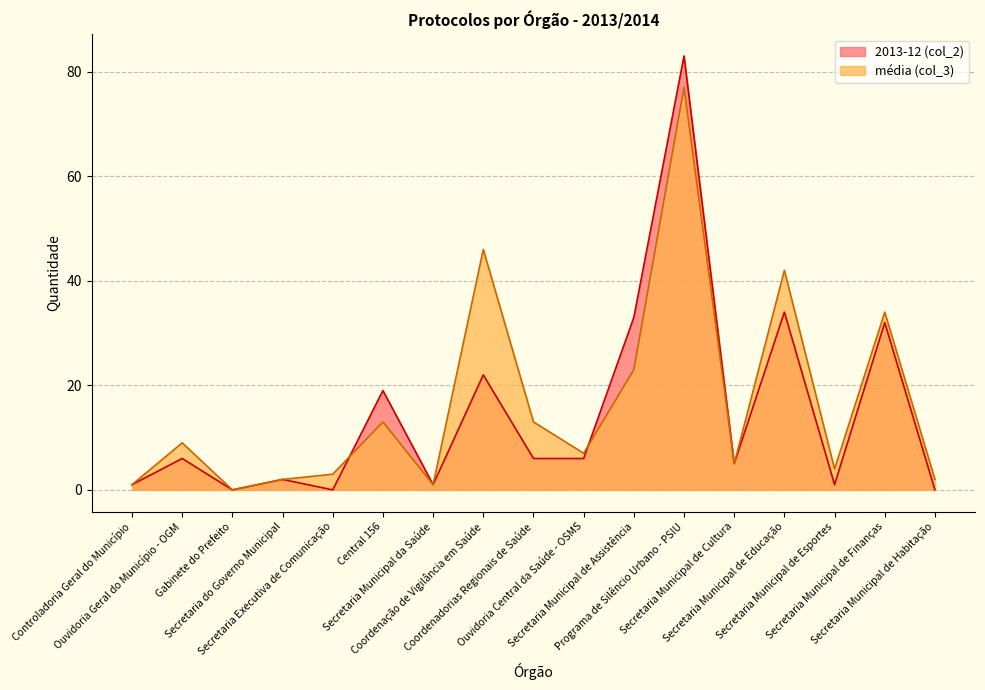

Is it true that média (col_3) equals 3 at Secretaria Executiva de Comunicação?

True